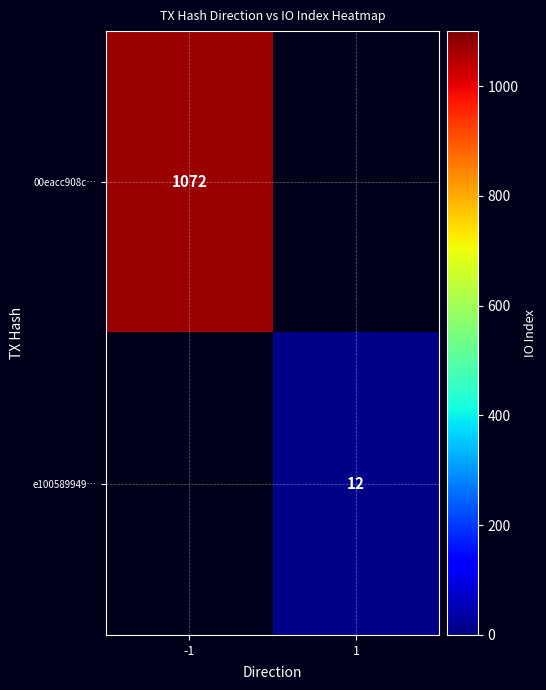

Is it true that 00eacc908c… equals 507 at -1?

False